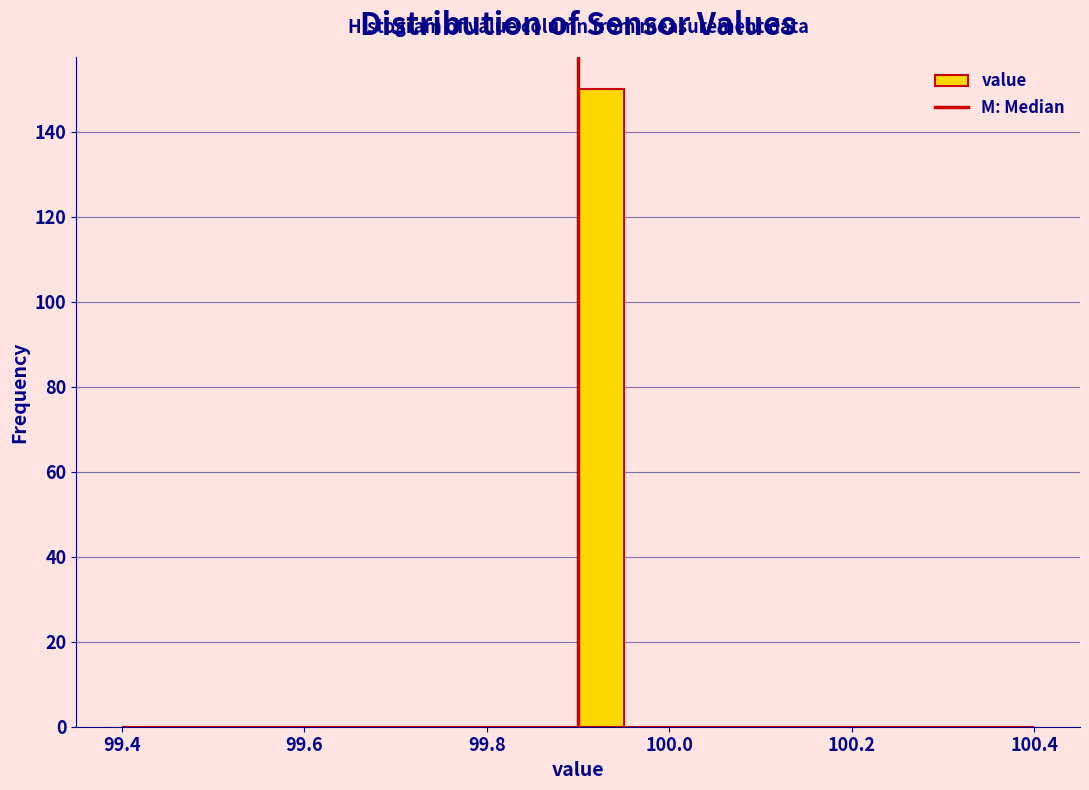

Read against the x-axis, roughly where is the centre of the tallest bar?

99.92